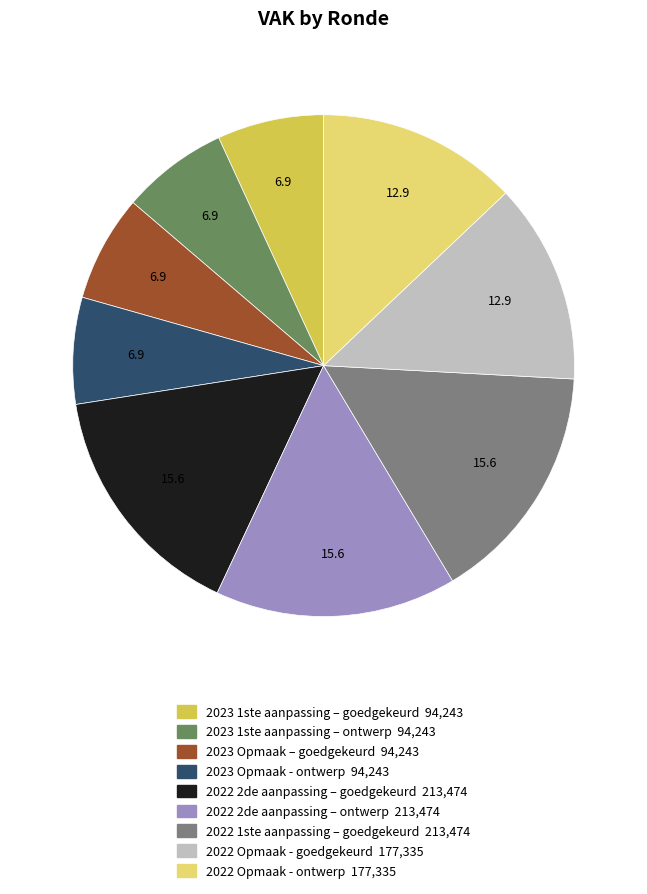

Which has a higher value, 2022 2de aanpassing – ontwerp or 2023 Opmaak – goedgekeurd?

2022 2de aanpassing – ontwerp